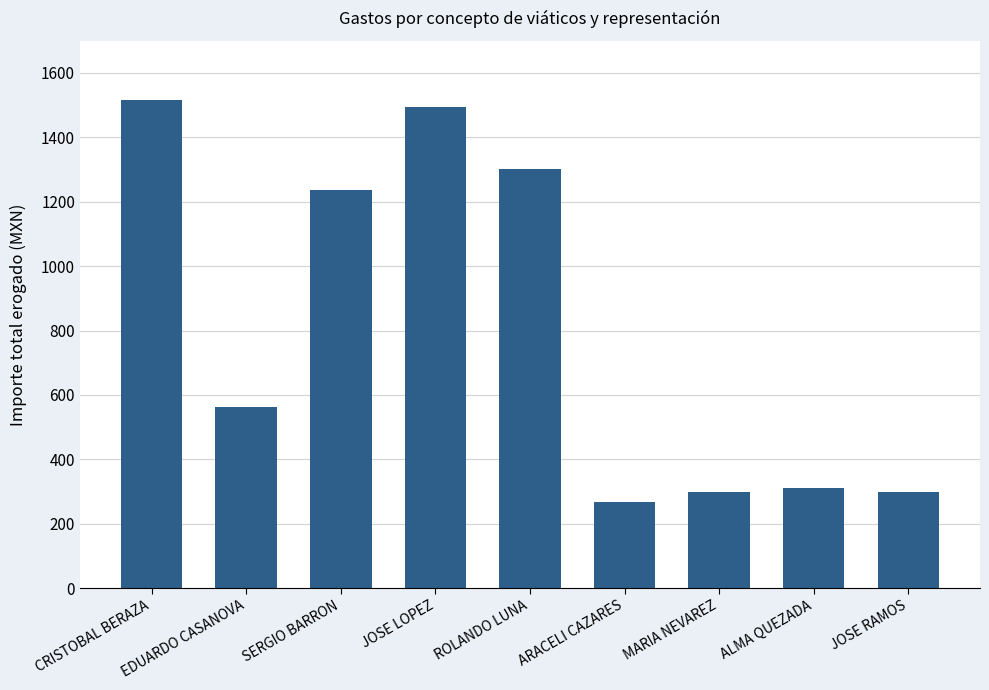

Which has a higher value, JOSE RAMOS or EDUARDO CASANOVA?

EDUARDO CASANOVA